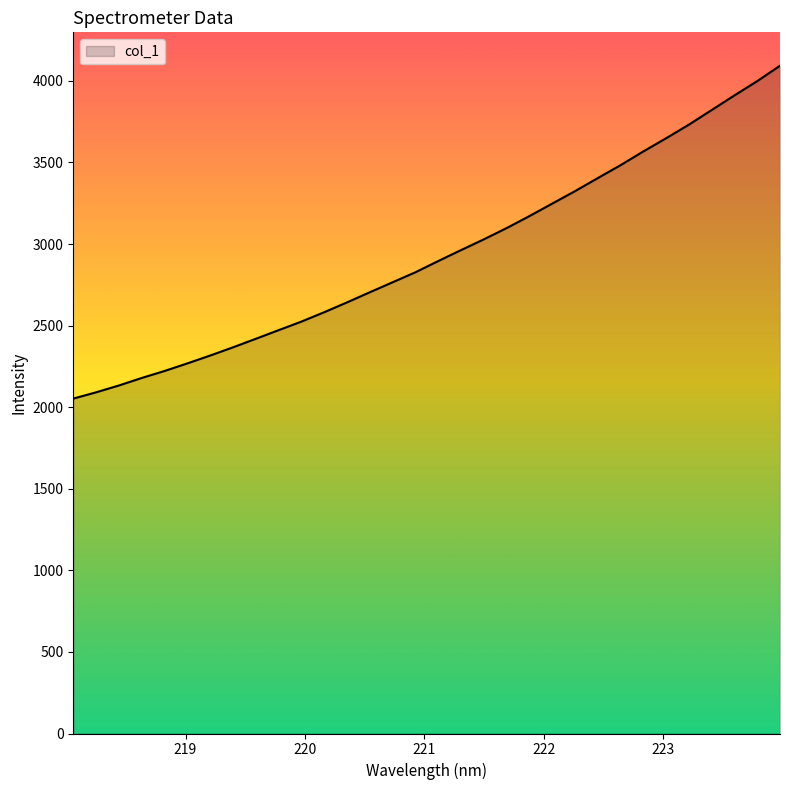

What is the smallest value displayed?

2052.5